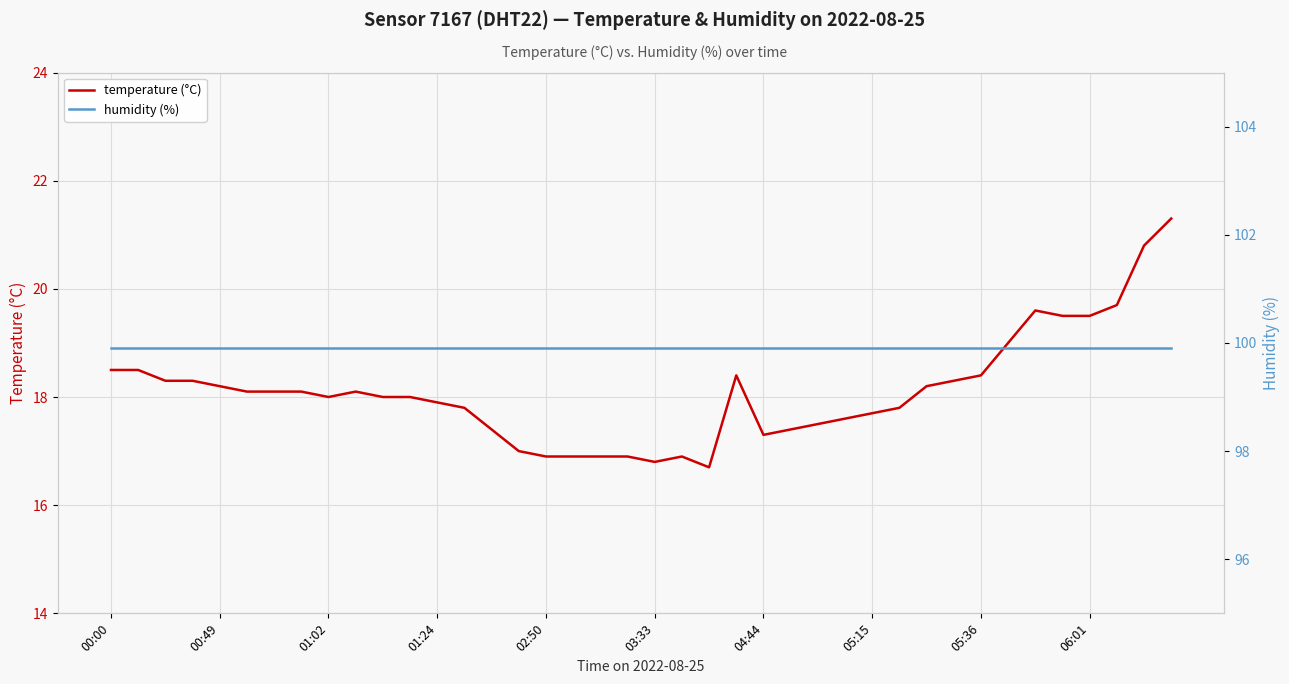

What is the difference between the maximum and minimum values in the temperature (°C) series?

4.6